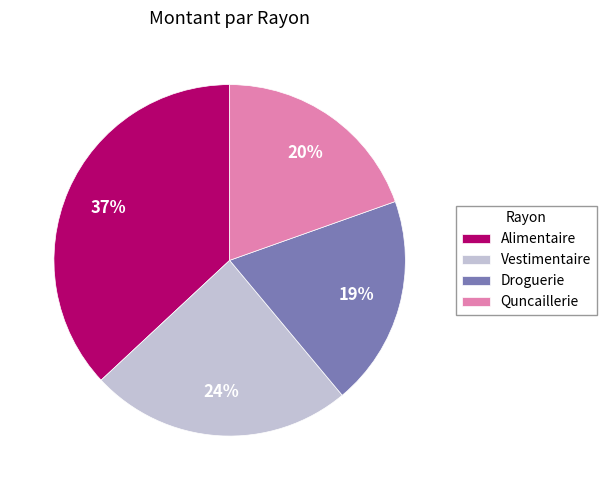

What is the largest slice in the pie chart?

Alimentaire